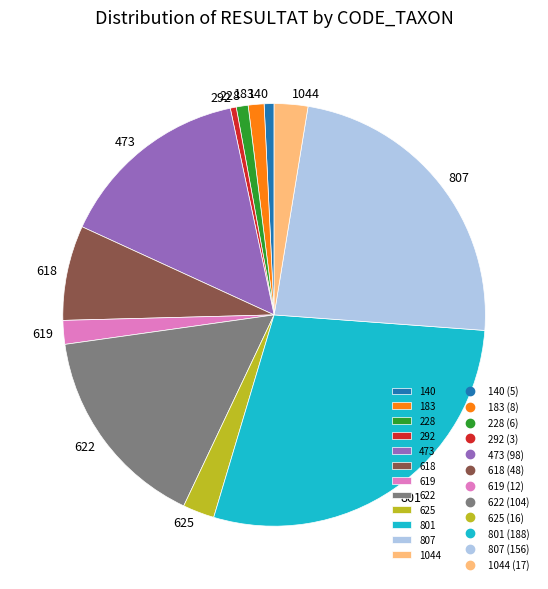

Which has a higher value, 801 or 473?

801